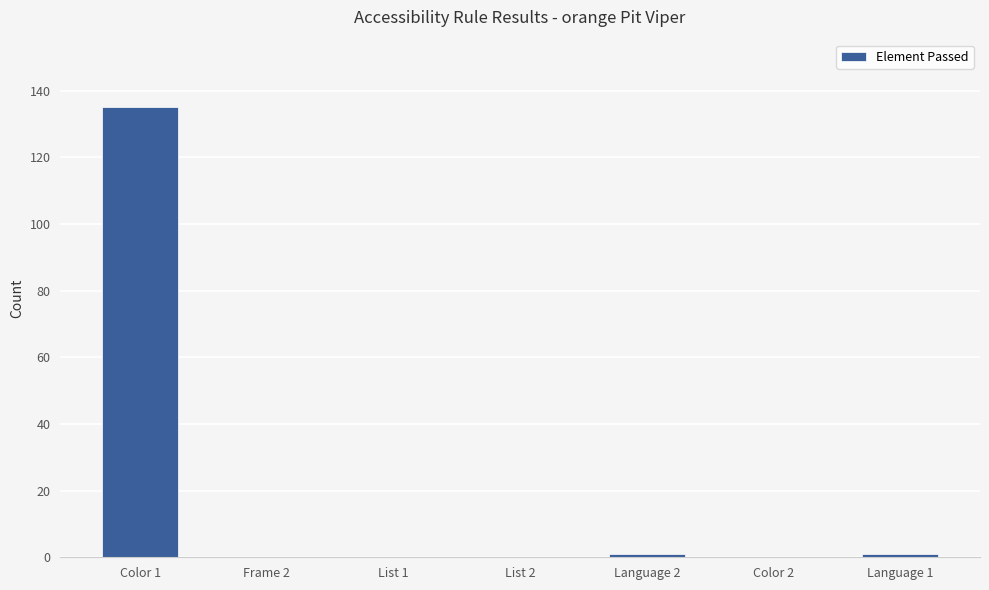

At which category does the chart reach its peak across all series?

Color 1